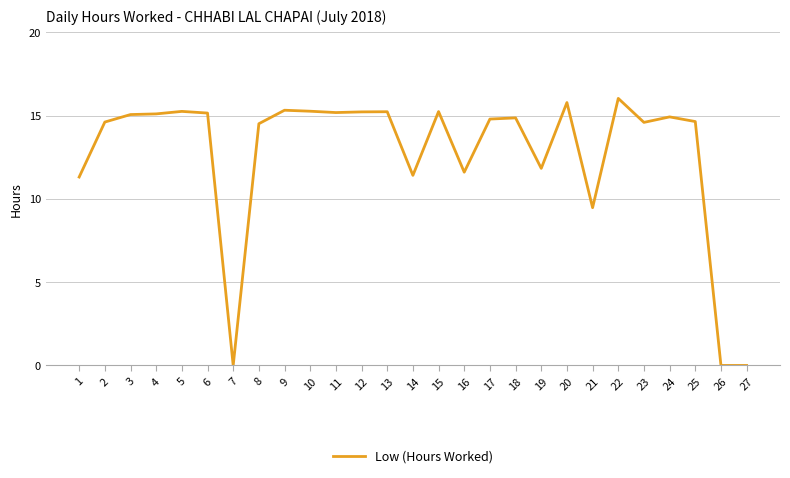

What is the difference between the second highest and second lowest values?

15.8